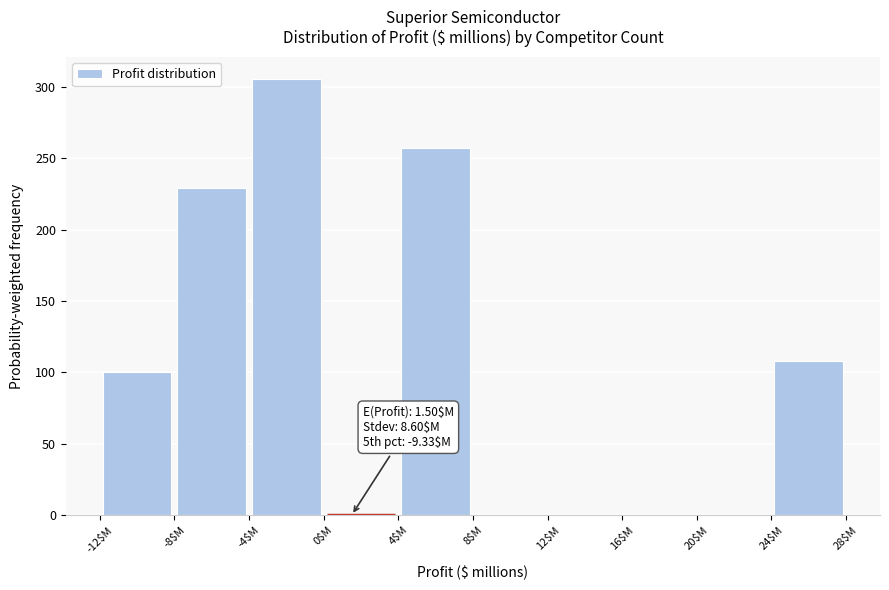

Over which range of the x-axis is the bar tallest?

-4 to 0